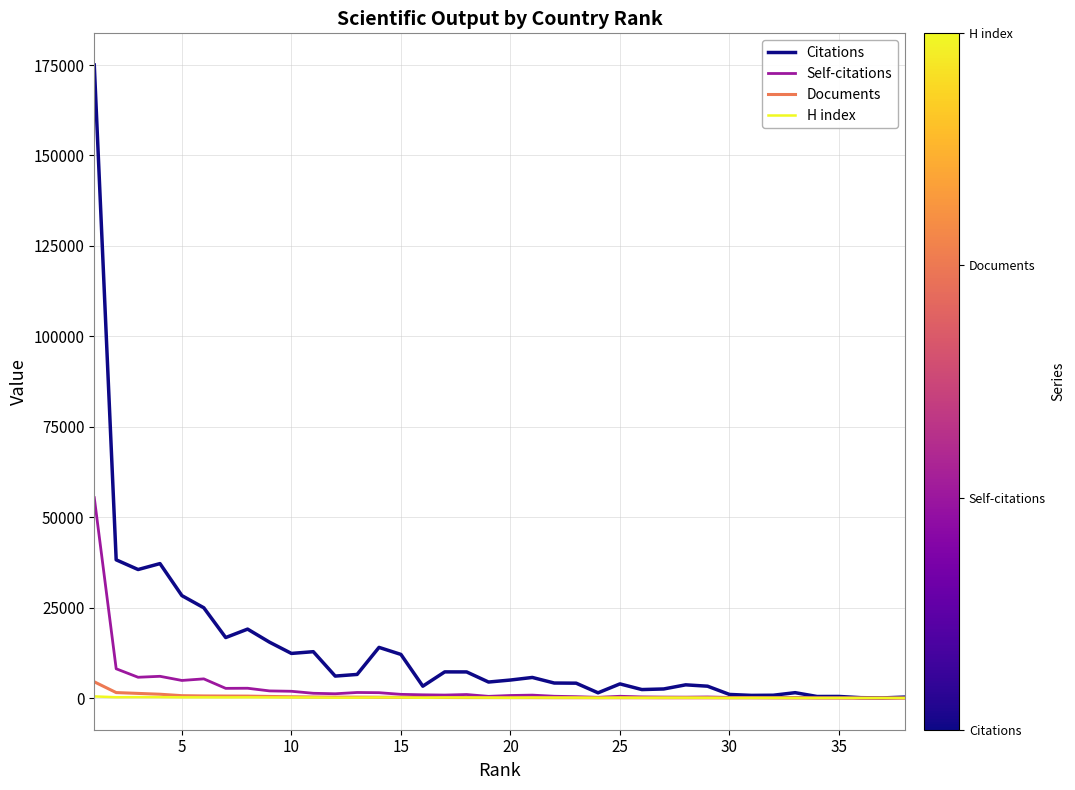

Which series has the widest spread of values?

Citations